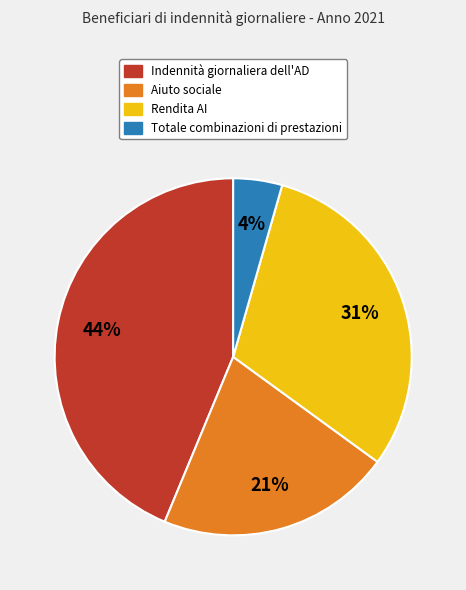

To the nearest percent, what is the difference between the Rendita AI and Indennità giornaliera dell'AD slice percentages?

13%